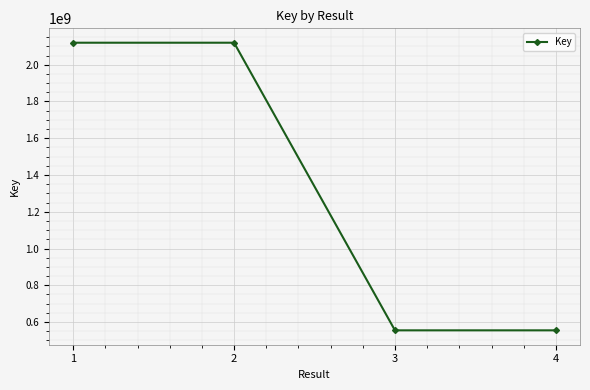

The value at 3 is 342427456. True or false?

False